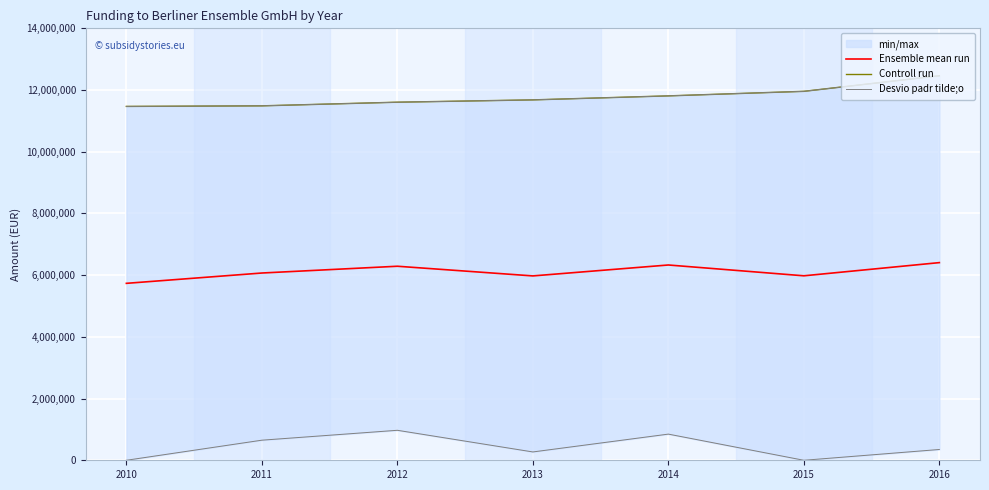

What is the lowest value of the Ensemble mean run series?

5734711